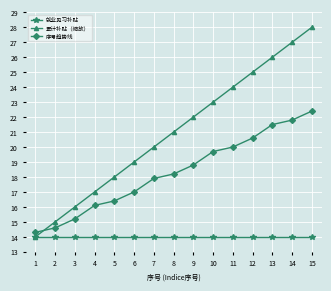

List the labels in order of 序号趋势线 value, smallest first.

1, 2, 3, 4, 5, 6, 7, 8, 9, 10, 11, 12, 13, 14, 15